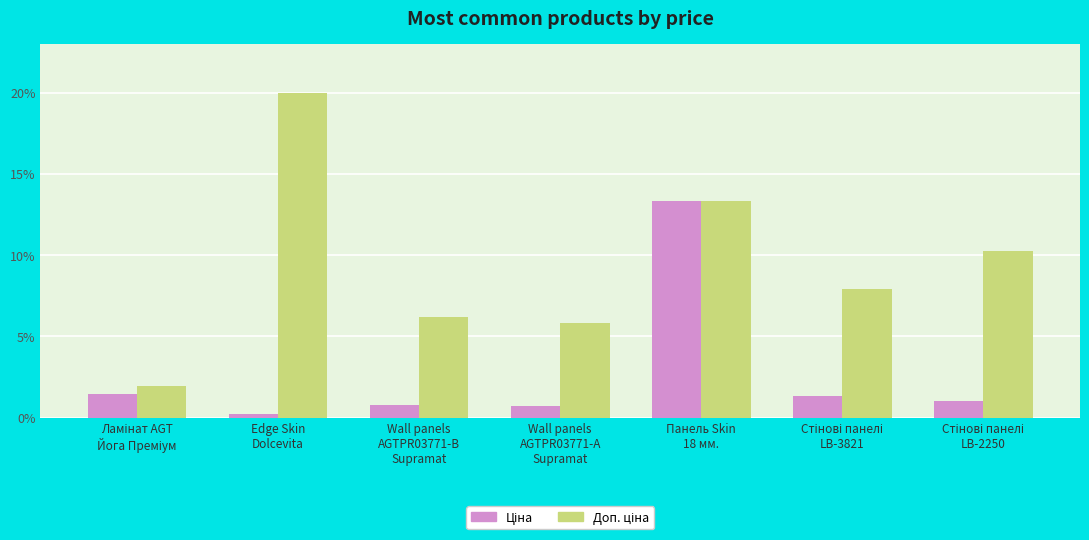

What is the greatest value displayed?

20.0